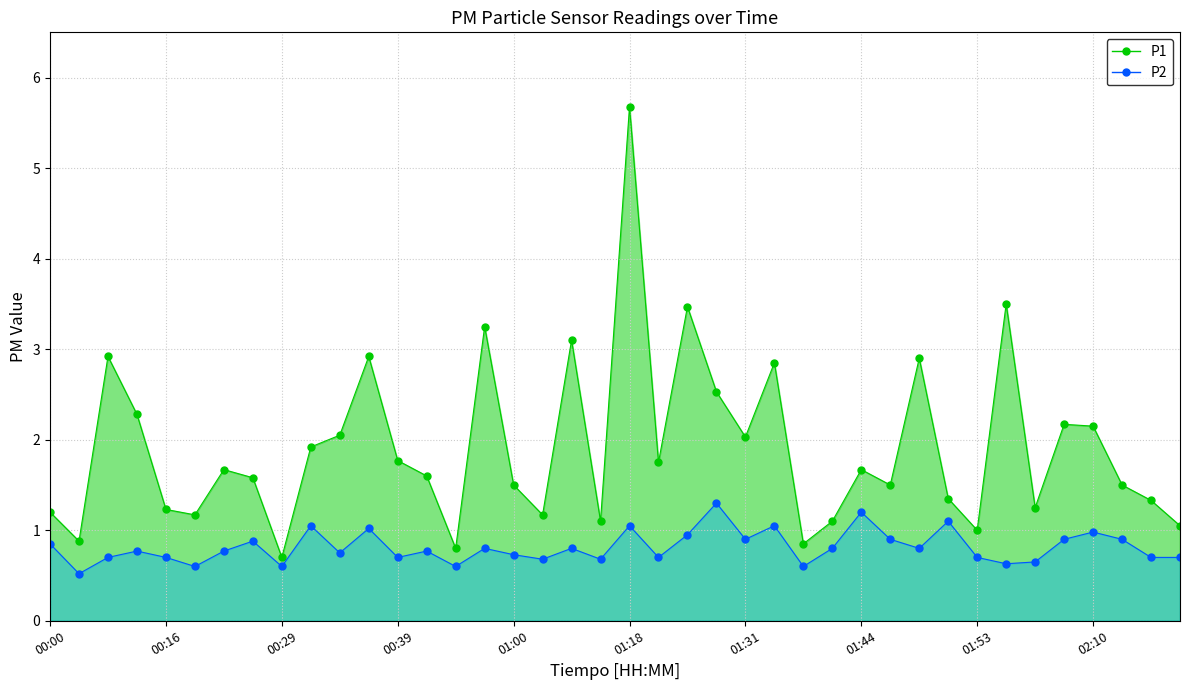

True or false: P2 line has a value of 0.9 at 37.

True